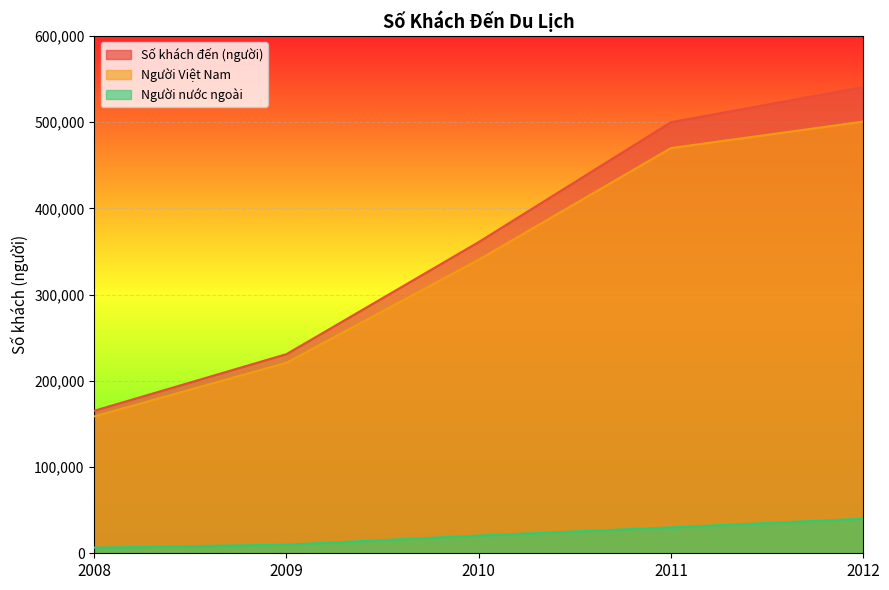

What is the sum of all Số khách đến (người) values?

1798112